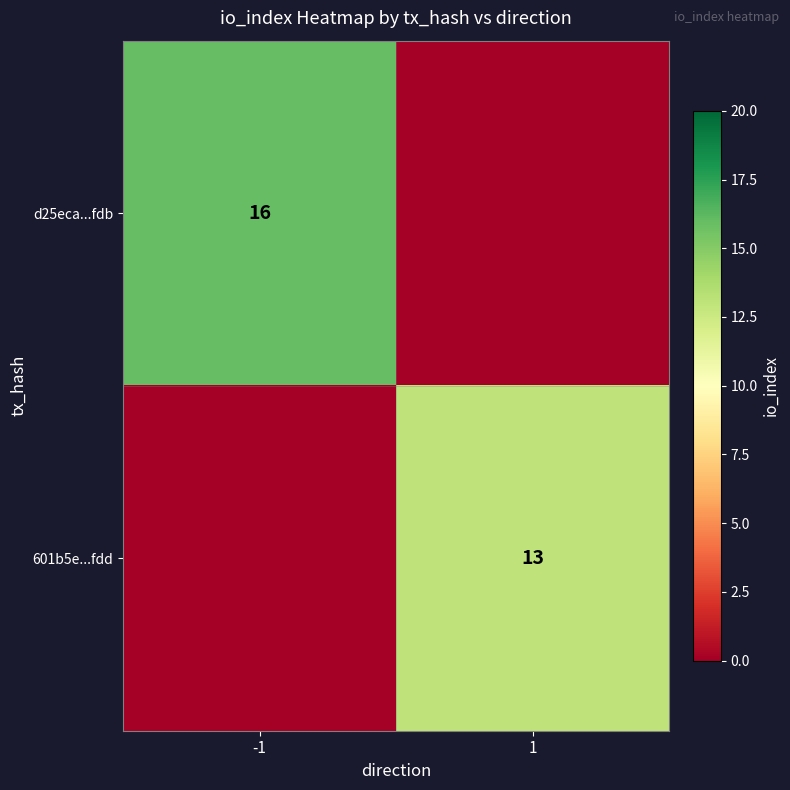

Is the value of 601b5e...fdd at 1 greater than the value of d25eca...fdb at -1?

No